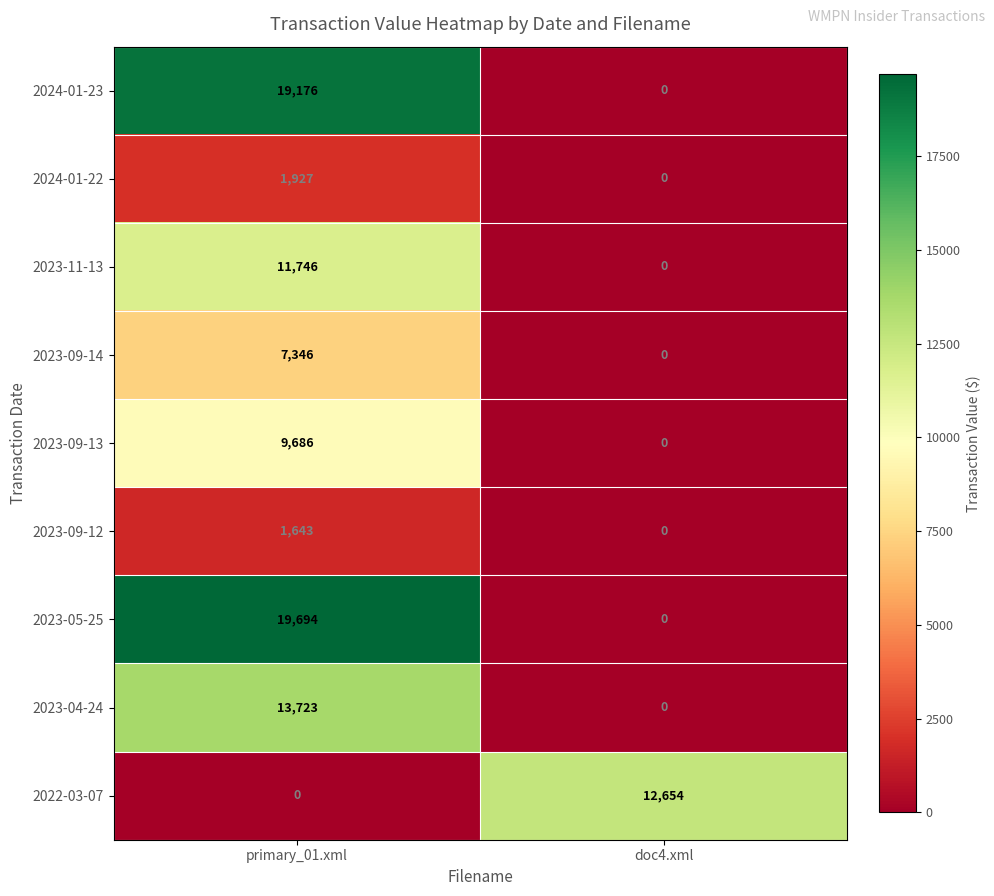

Which series has the largest range (max minus min)?

2023-05-25